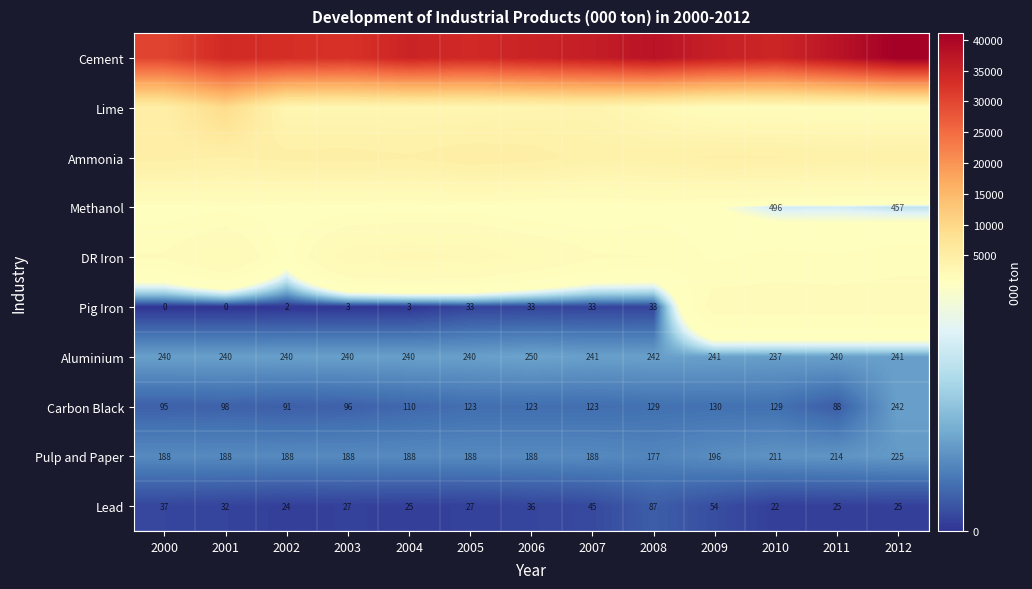

True or false: Pulp and Paper has a value of 262 at 2002.

False